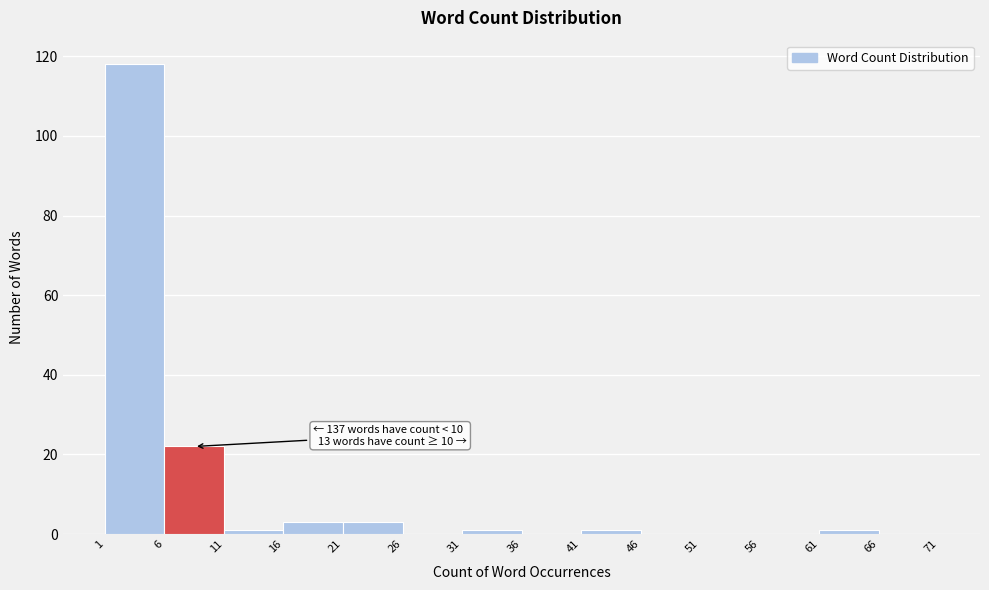

Over which range of the x-axis is the bar tallest?

1 to 6